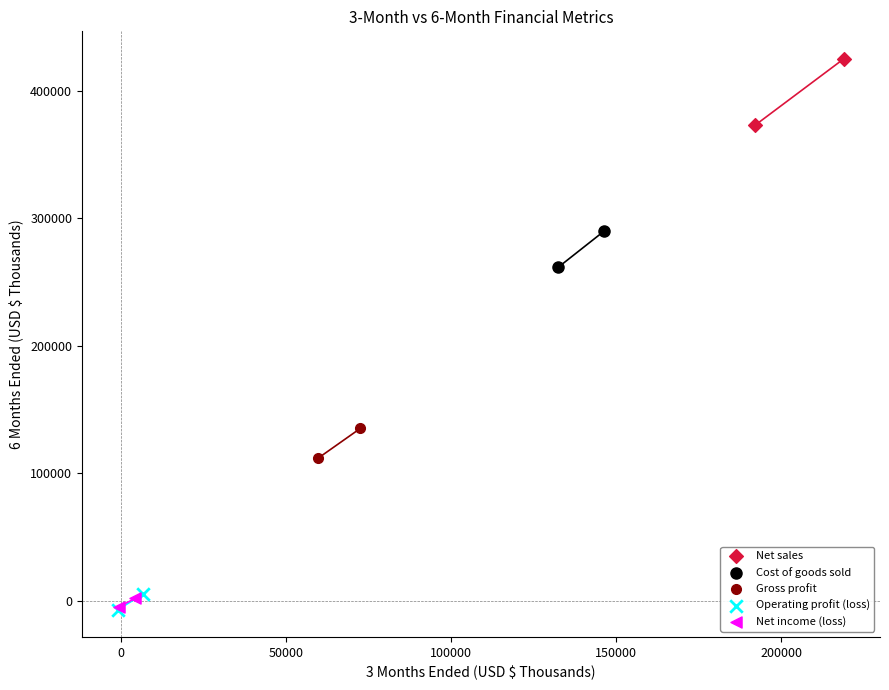

Which series has the widest spread of Y values?

Net sales